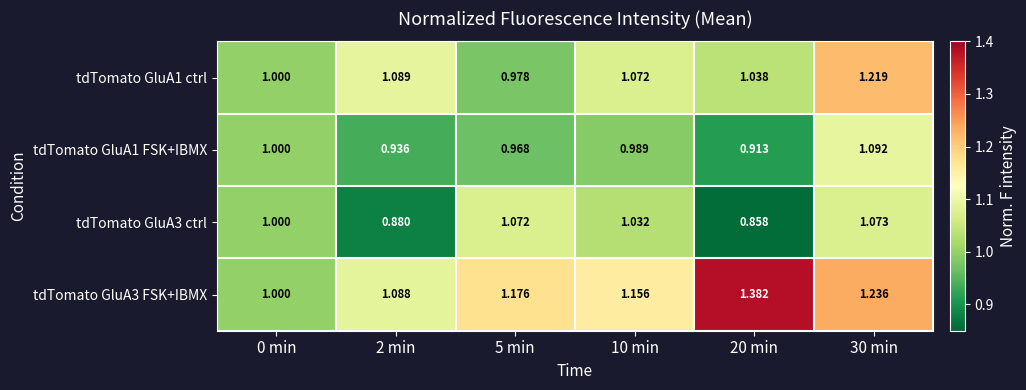

Is the value of tdTomato GluA1 FSK+IBMX at 30 min greater than the value of tdTomato GluA3 FSK+IBMX at 0 min?

Yes